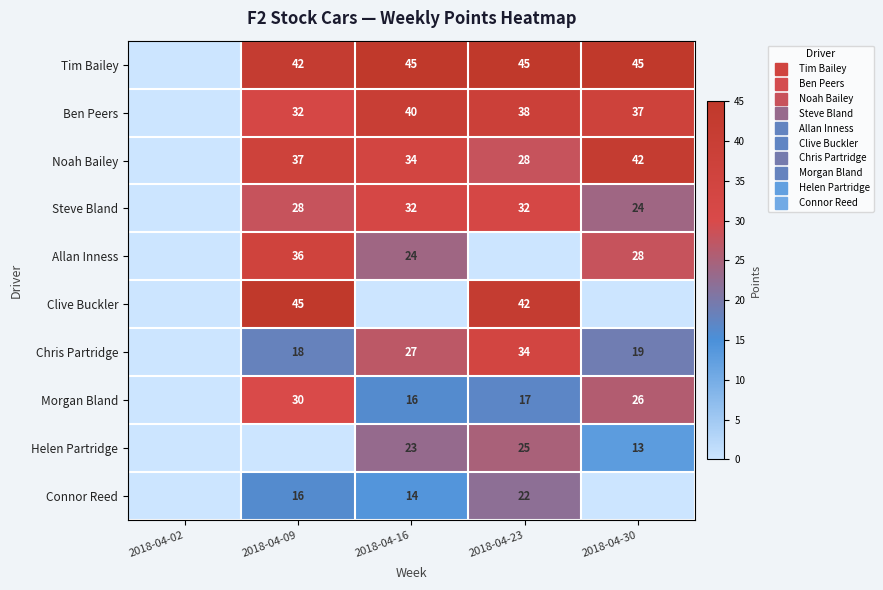

At which category is the sum across all series the highest?

2018-04-09